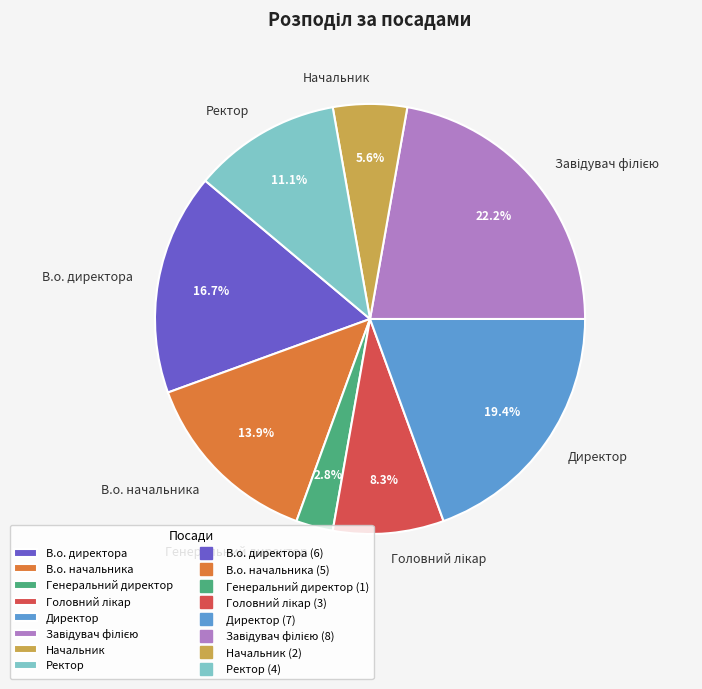

Count the number of slices in the pie.

8